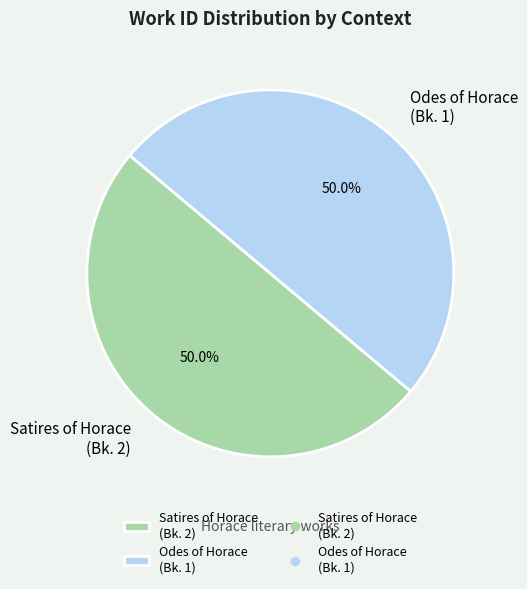

To the nearest percent, what is the average slice percentage?

50%